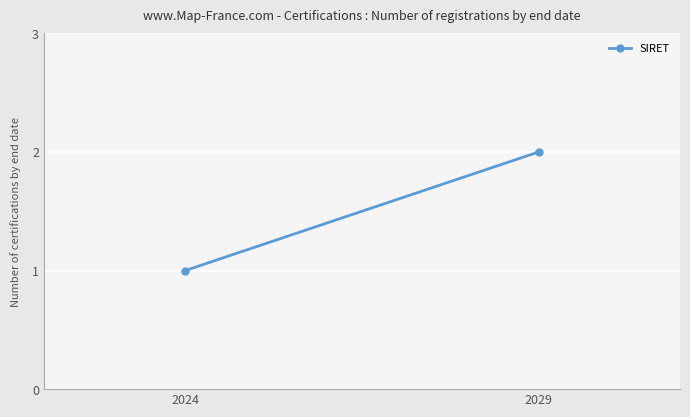

What is the difference between the maximum and minimum values?

1